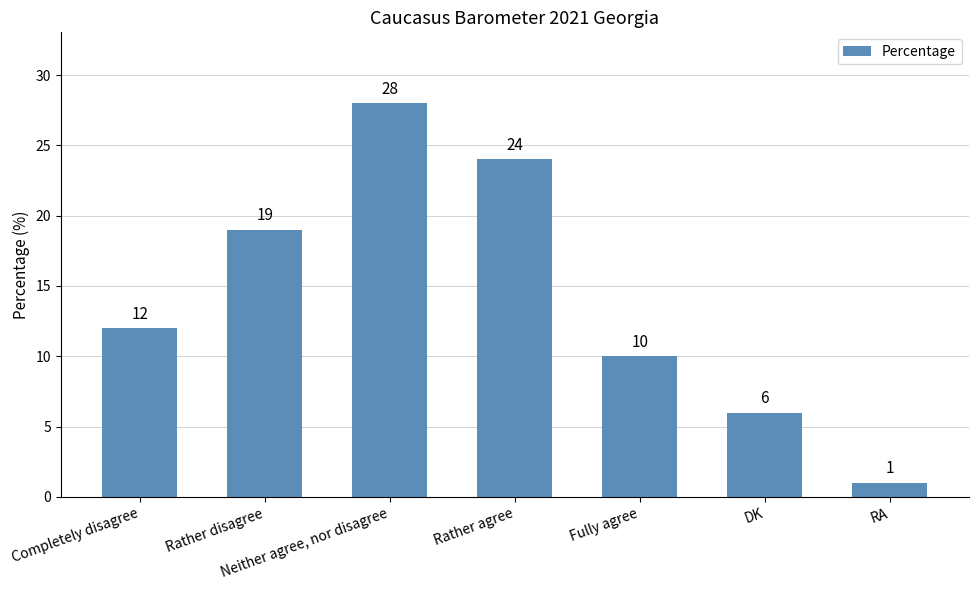

At which category does the chart reach its minimum across all series?

RA